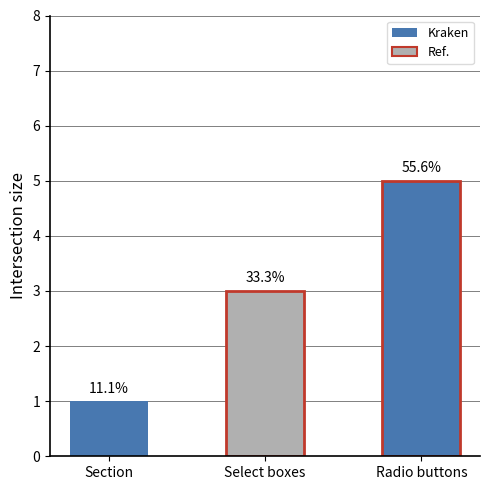

The value at Radio buttons is 5. True or false?

True